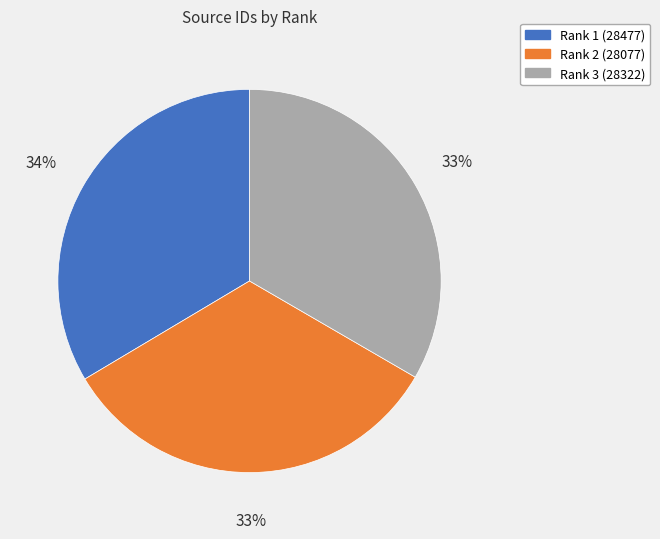

Combined, do Rank 2 (28077) and Rank 3 (28322) account for over 50%?

Yes